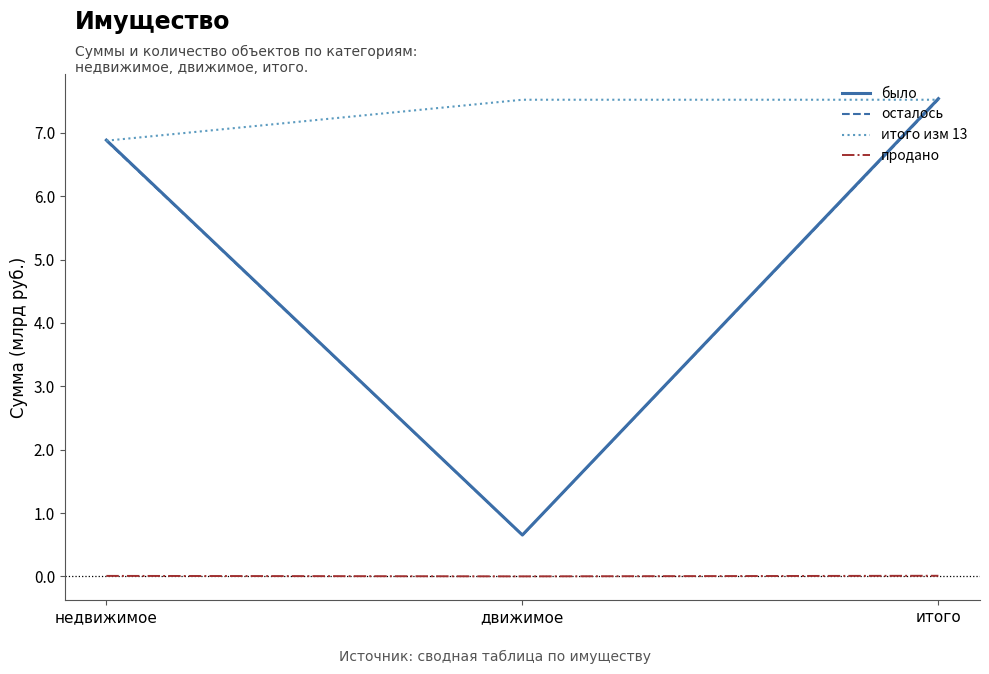

Reading left to right, extract all data points from this chart.

было: 6.9	0.7	7.5
осталось: 6.9	0.7	7.5
итого изм 13: 6.9	7.5	7.5
продано: 0.0	0.0	0.0